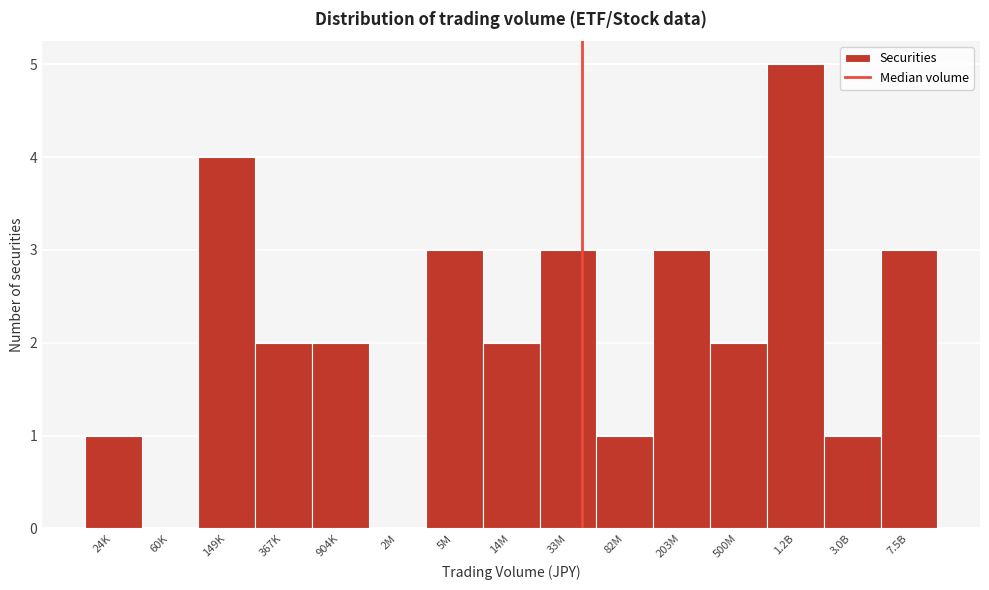

Reading left to right, transcribe all the data shown in this chart.

24K=1	60K=0	149K=4	367K=2	904K=2	2M=0	5M=3	14M=2	33M=3	82M=1	203M=3	500M=2	1.2B=5	3.0B=1	7.5B=3